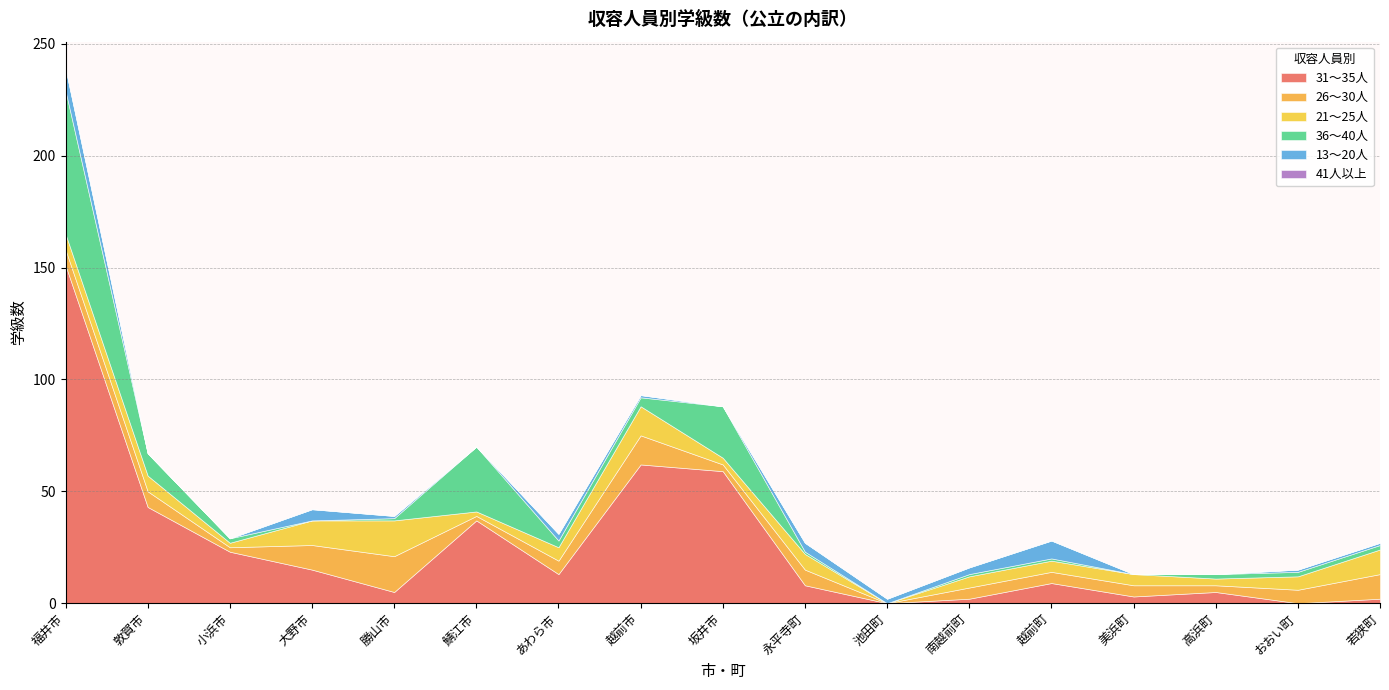

Reading left to right, list all the values displayed in this chart.

31～35人: 福井市=151	敦賀市=43	小浜市=23	大野市=15	勝山市=5	鯖江市=37	あわら市=13	越前市=62	坂井市=59	永平寺町=8	池田町=0	南越前町=2	越前町=9	美浜町=3	高浜町=5	おおい町=0	若狭町=2
26～30人: 福井市=7	敦賀市=7	小浜市=2	大野市=11	勝山市=16	鯖江市=2	あわら市=6	越前市=13	坂井市=3	永平寺町=7	池田町=0	南越前町=5	越前町=5	美浜町=5	高浜町=3	おおい町=6	若狭町=11
21～25人: 福井市=7	敦賀市=7	小浜市=2	大野市=11	勝山市=16	鯖江市=2	あわら市=6	越前市=13	坂井市=3	永平寺町=7	池田町=0	南越前町=5	越前町=5	美浜町=5	高浜町=3	おおい町=6	若狭町=11
36～40人: 福井市=64	敦賀市=10	小浜市=2	大野市=0	勝山市=1	鯖江市=29	あわら市=3	越前市=4	坂井市=23	永平寺町=1	池田町=0	南越前町=1	越前町=1	美浜町=0	高浜町=2	おおい町=2	若狭町=2
13～20人: 福井市=10	敦賀市=0	小浜市=0	大野市=5	勝山市=1	鯖江市=0	あわら市=3	越前市=1	坂井市=0	永平寺町=4	池田町=2	南越前町=3	越前町=8	美浜町=0	高浜町=0	おおい町=1	若狭町=1
41人以上: 福井市=0	敦賀市=0	小浜市=0	大野市=0	勝山市=0	鯖江市=0	あわら市=0	越前市=0	坂井市=0	永平寺町=0	池田町=0	南越前町=0	越前町=0	美浜町=0	高浜町=0	おおい町=0	若狭町=0